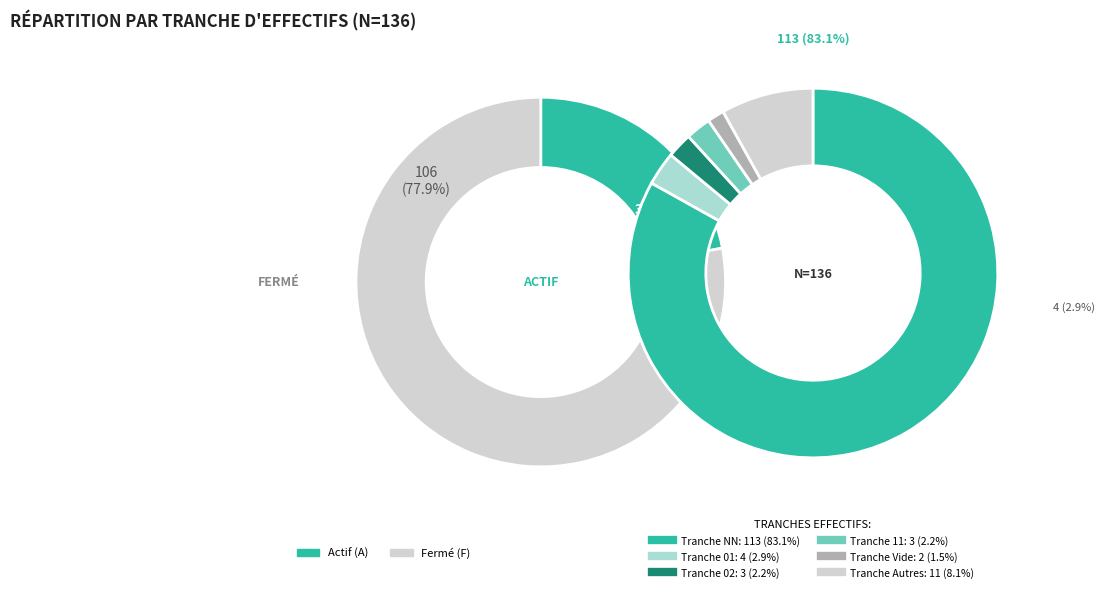

Is NN the majority of the pie?

Yes